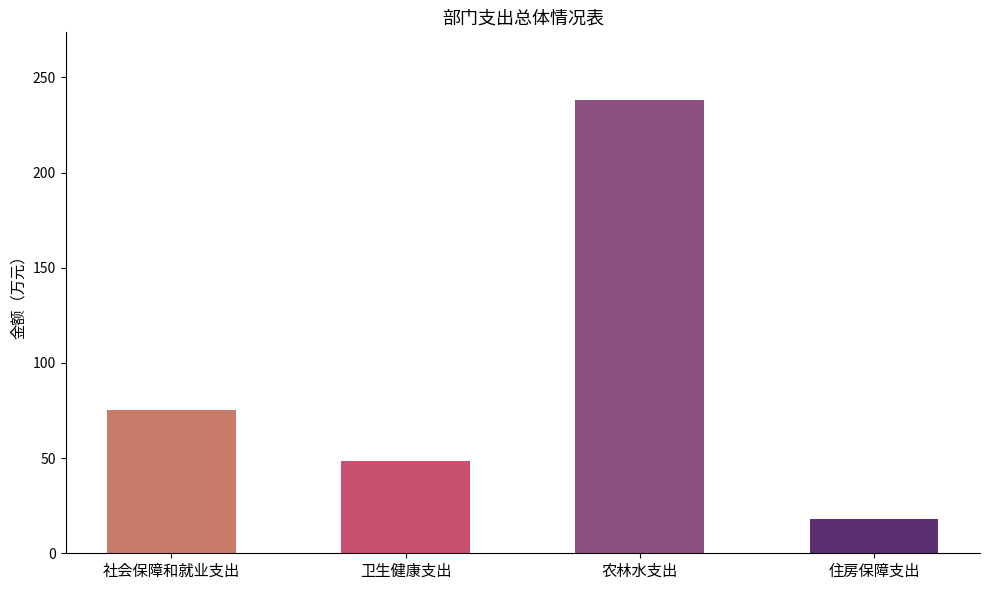

What is the label of the 3rd bar from the left?

农林水支出